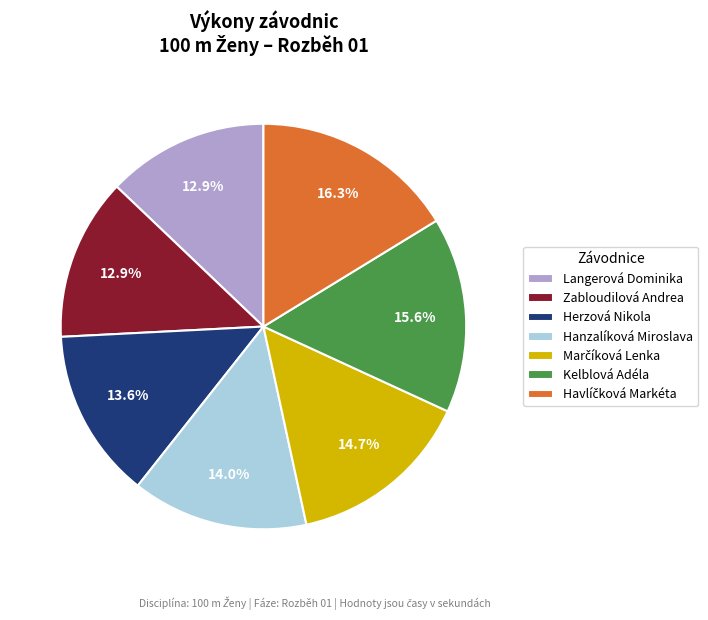

The Langerová Dominika slice represents 13% of the pie. True or false?

True